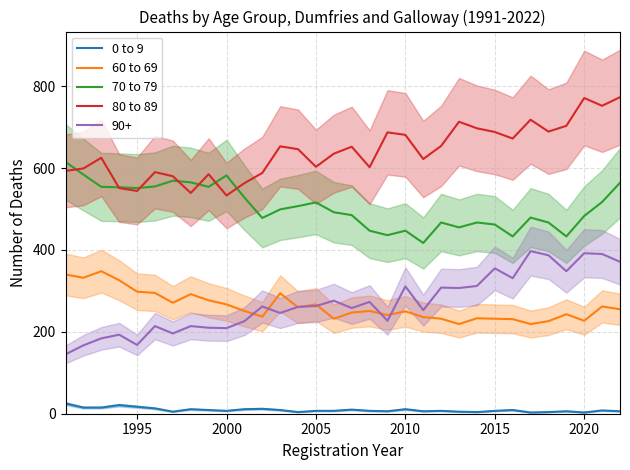

At how many categories does at least one series exceed 301?

32